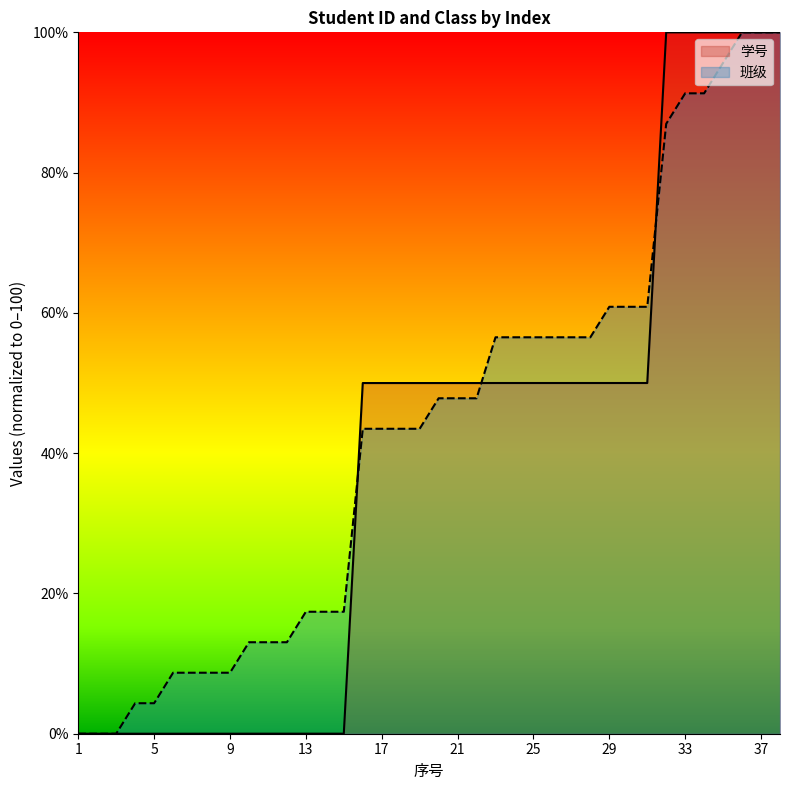

What is the value of the 班级_numeric point at the 22nd from the left?

47.8